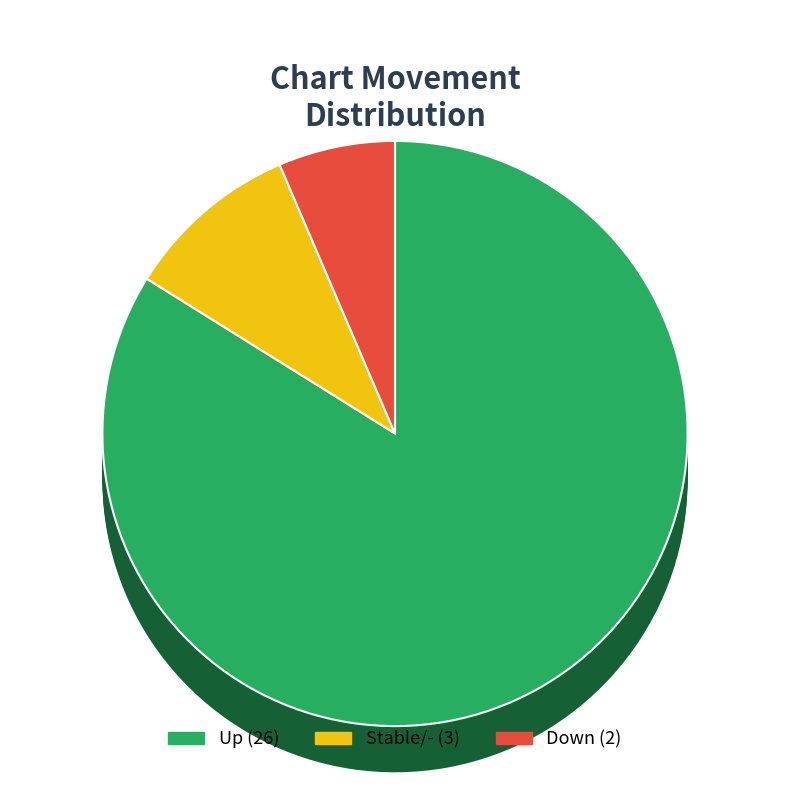

How many slices are in this pie chart?

3